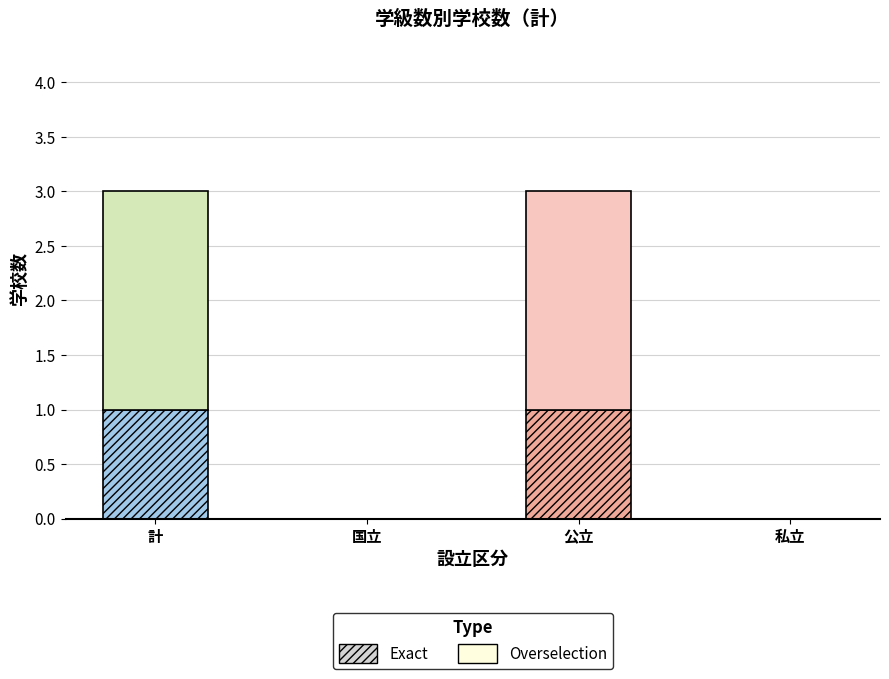

The Exact series shows 0 at 計. True or false?

False